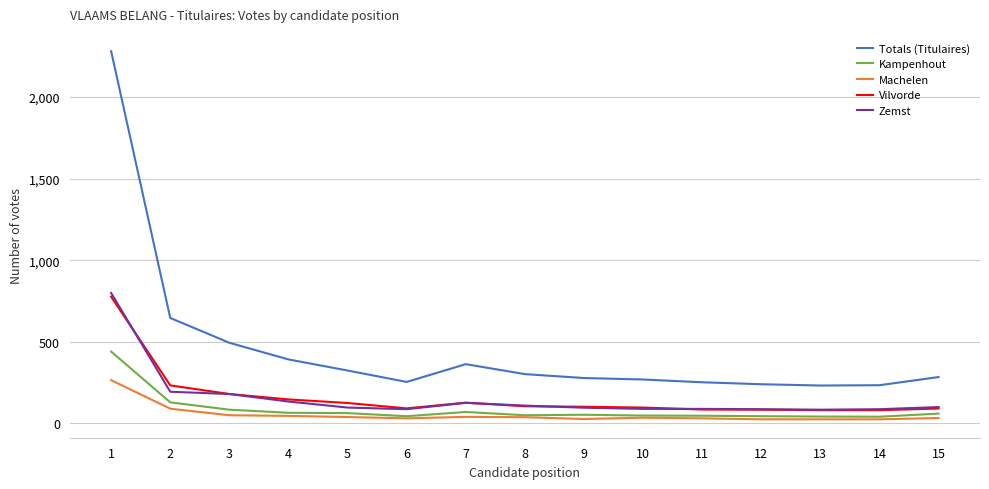

What is the difference between the second highest and second lowest values in the Kampenhout series?

87